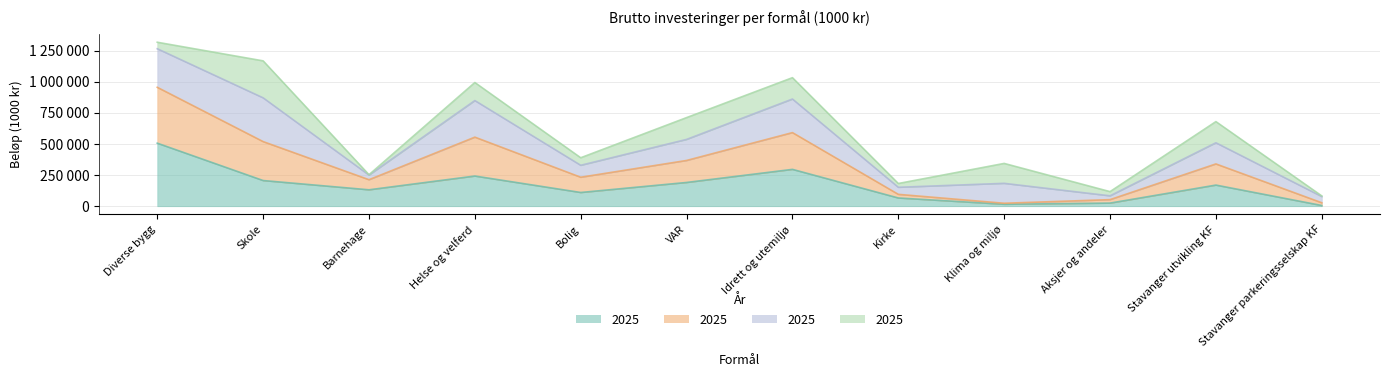

True or false: 2023 and 2022 intersect in this chart.

False